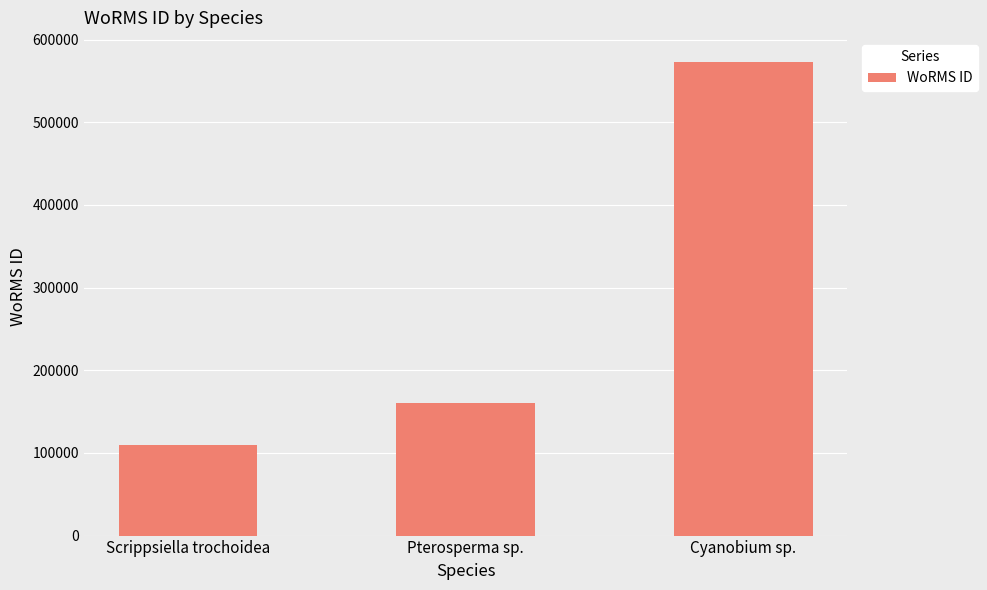

Rank the categories by value from lowest to highest.

Scrippsiella trochoidea, Pterosperma sp., Cyanobium sp.